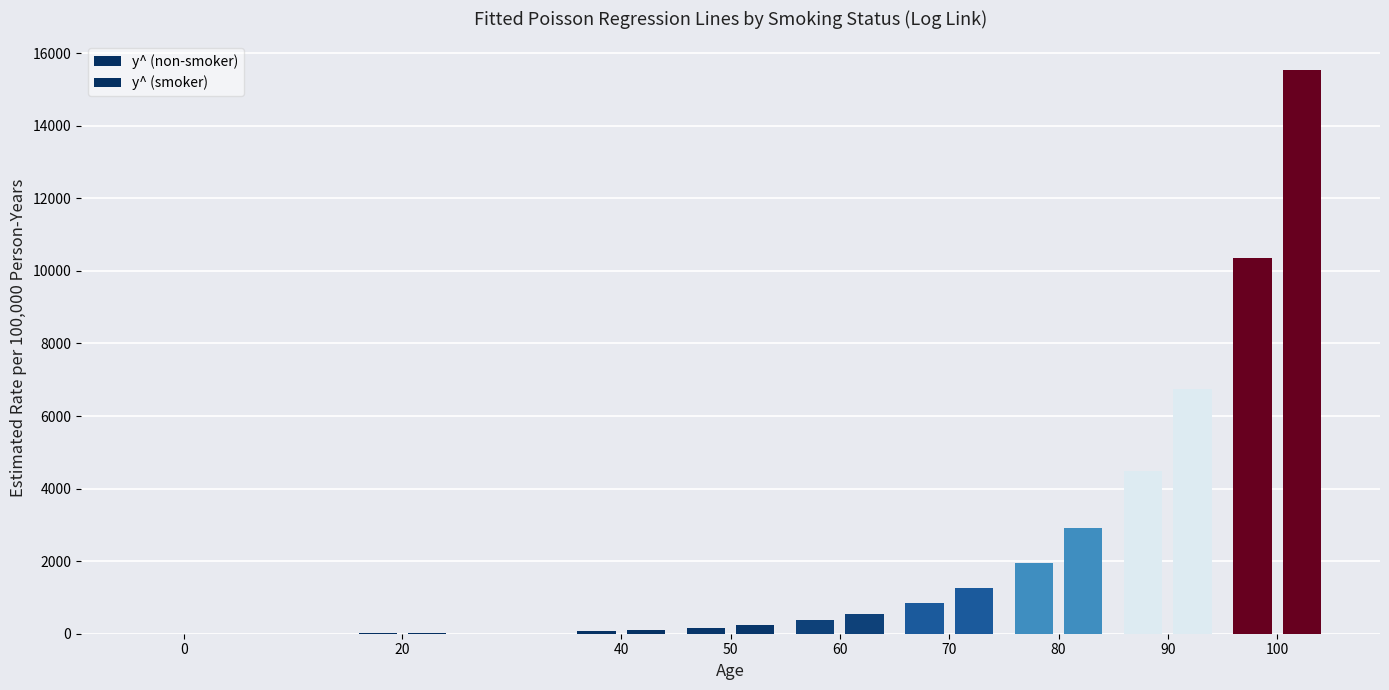

How many distinct data groups are displayed?

2